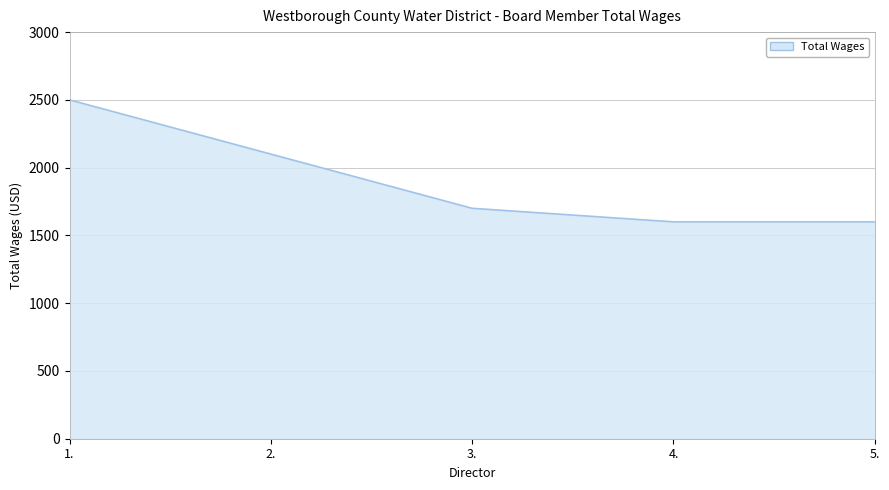

The chart shows a value of 1661 at 1.. True or false?

False